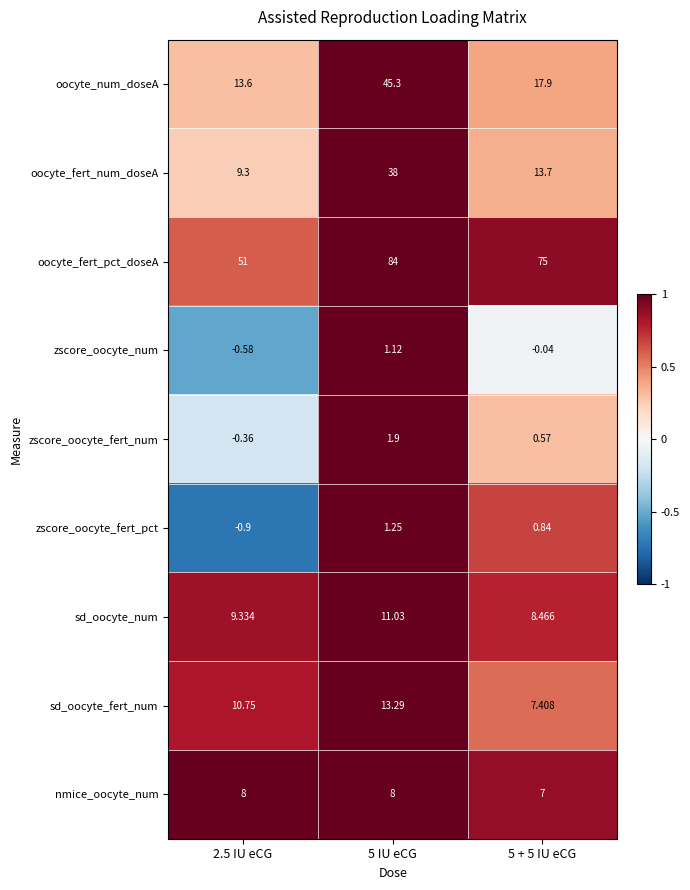

At 2.5 IU eCG, list the series in order from largest to smallest.

oocyte_fert_pct_doseA, oocyte_num_doseA, sd_oocyte_fert_num, sd_oocyte_num, oocyte_fert_num_doseA, nmice_oocyte_num, zscore_oocyte_fert_num, zscore_oocyte_num, zscore_oocyte_fert_pct